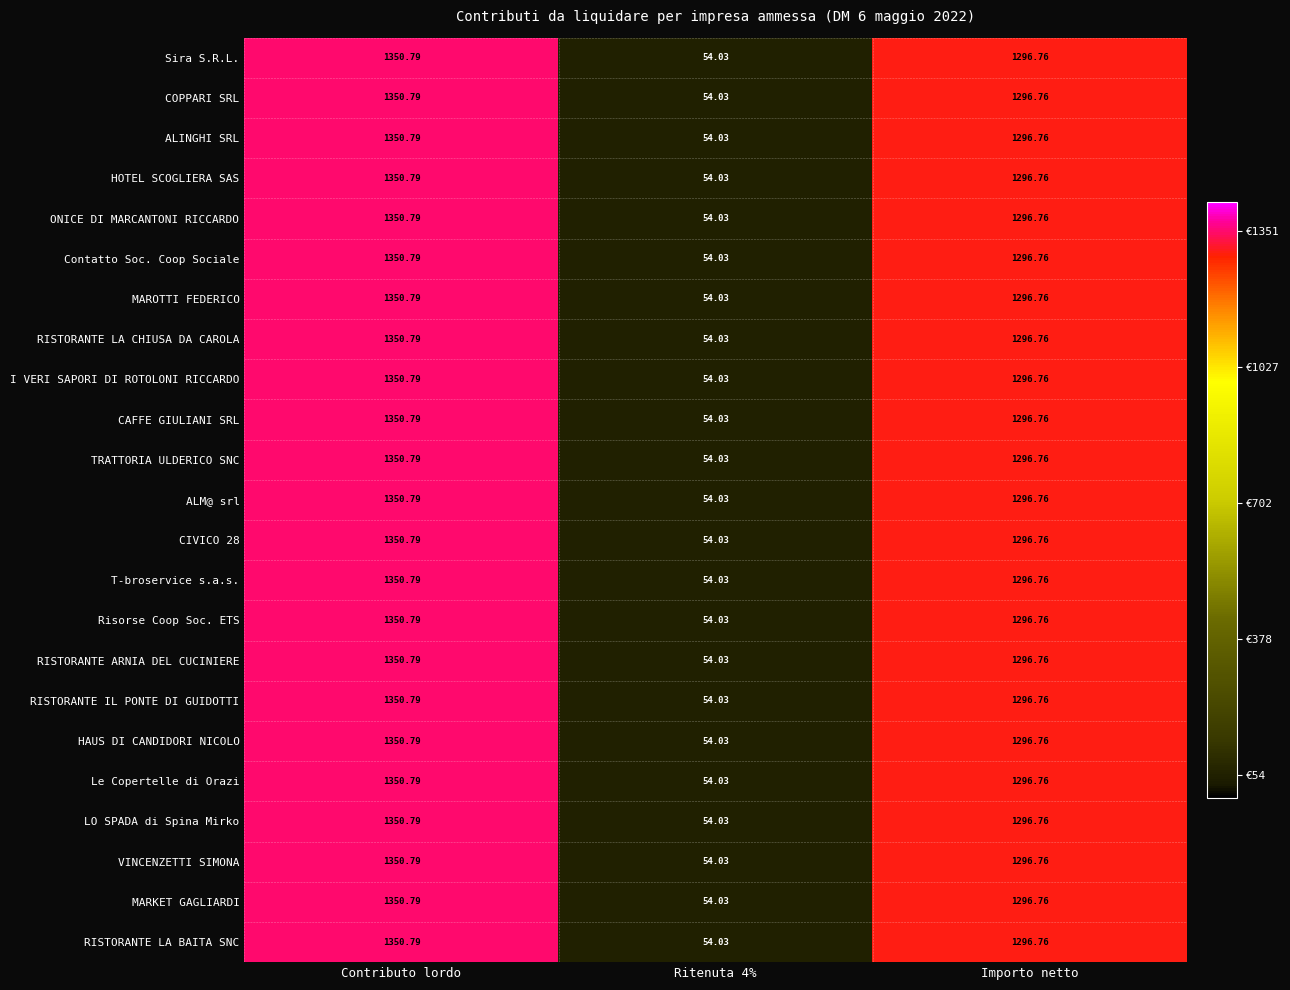

At which category is the sum across all series the highest?

Contributo lordo